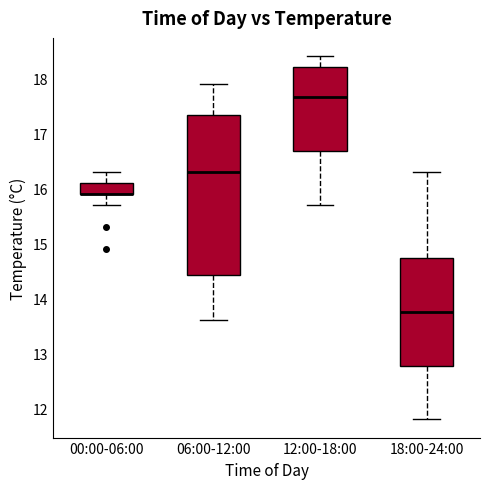

Which box is the tallest, from its lower edge to its upper edge?

06:00-12:00